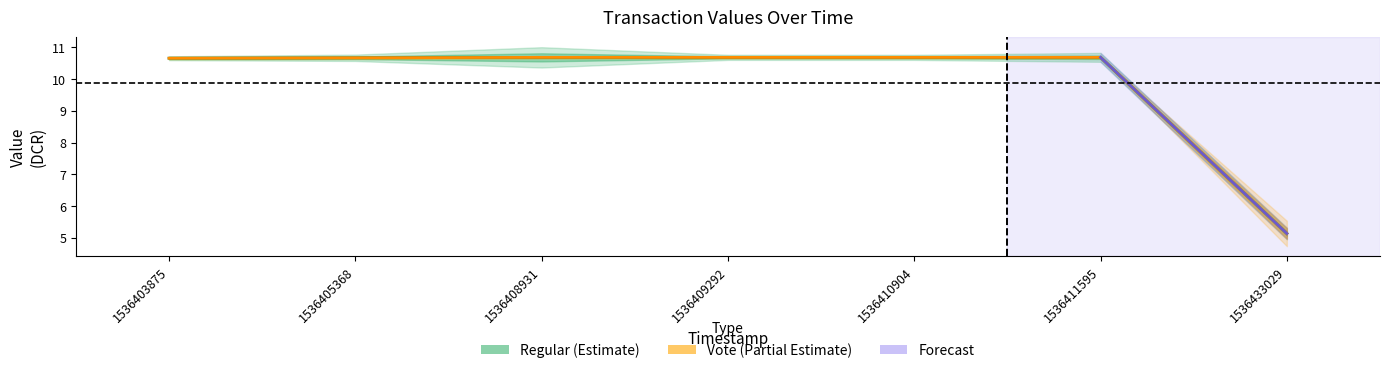

Which series changed the most between 1536408931 and 1536409292?

Regular_value